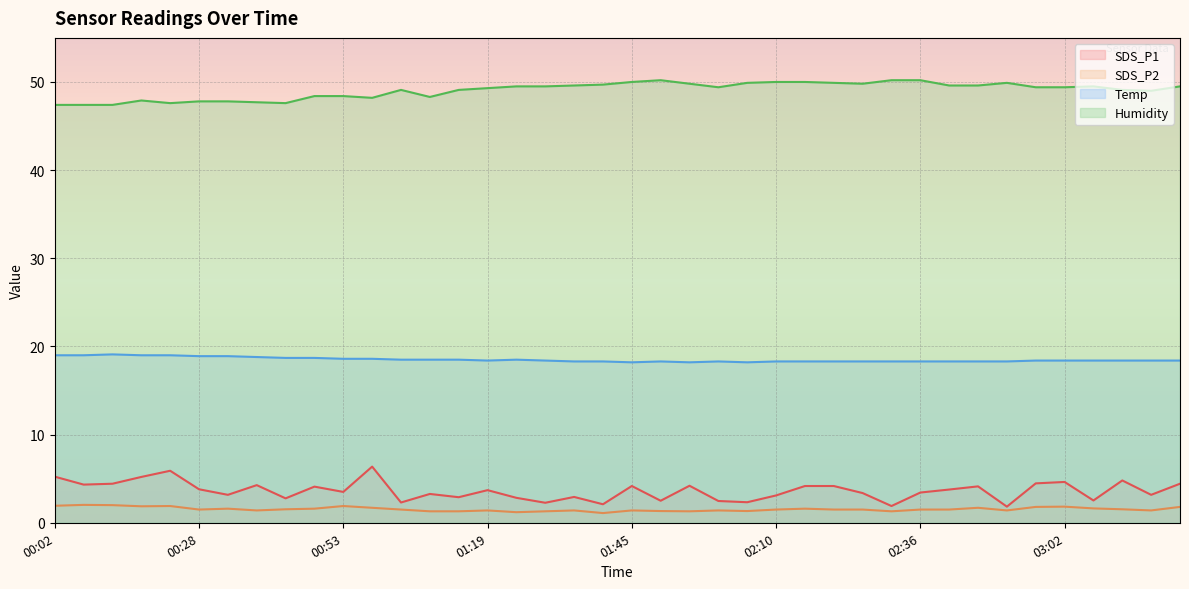

How many data points in Humidity are less than 49?

13